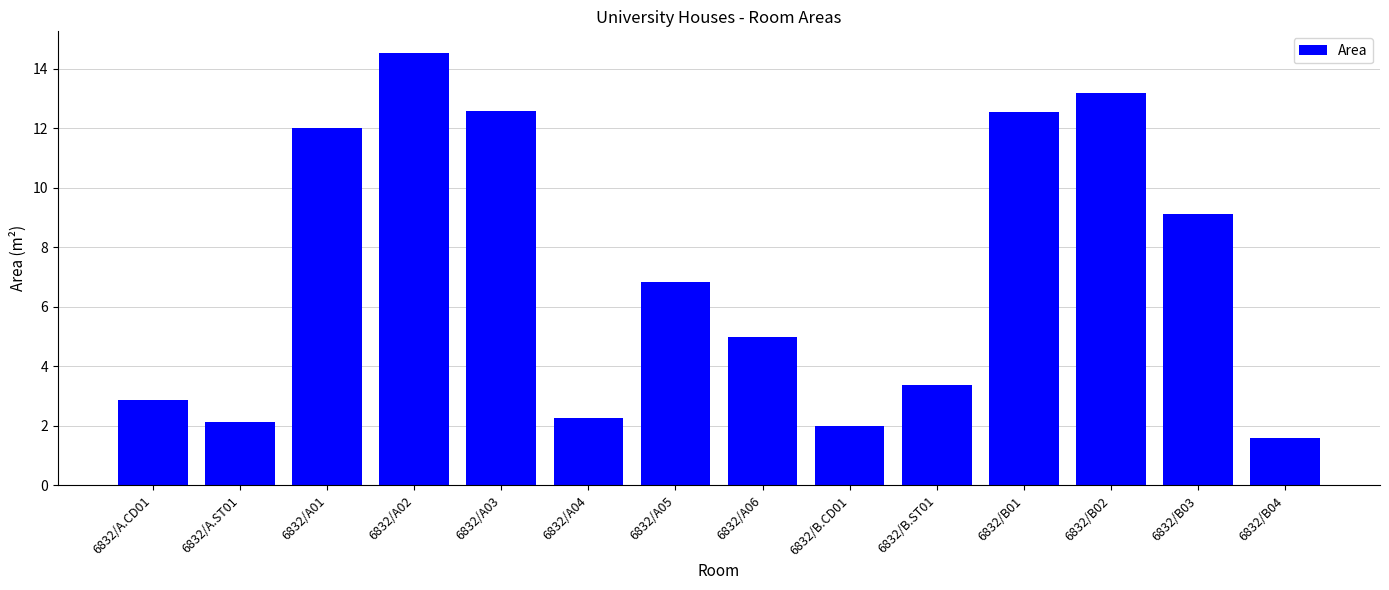

What is the difference between the values at 6832/A06 and 6832/B02?

8.2